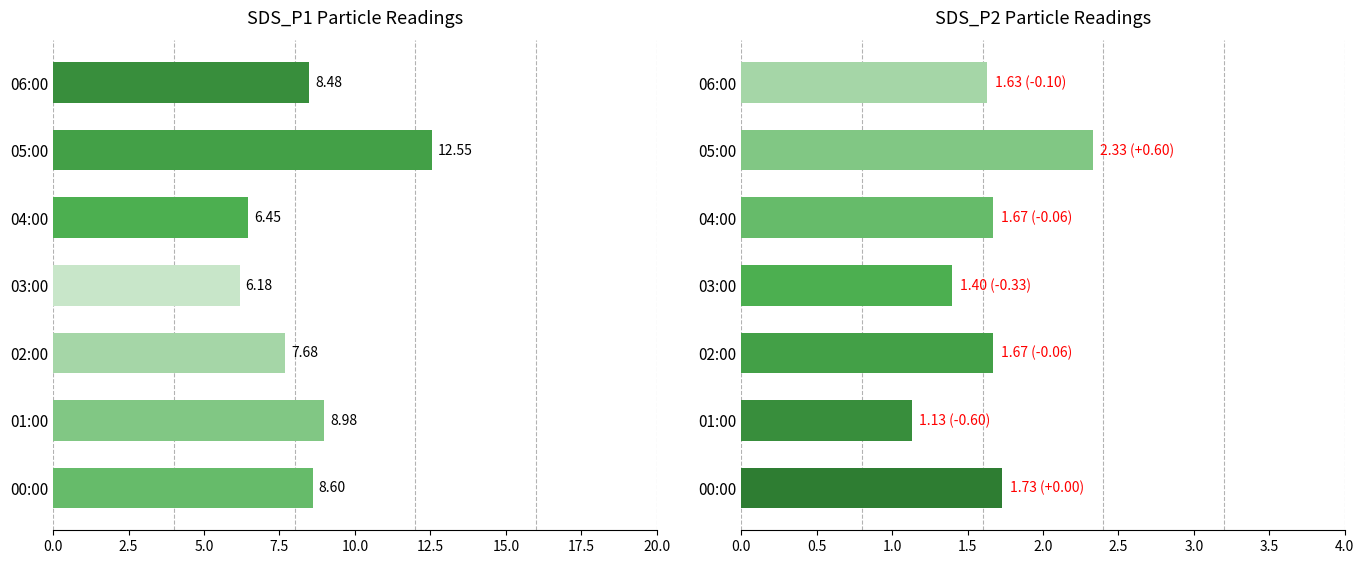

Which series has the largest range (max minus min)?

SDS_P1